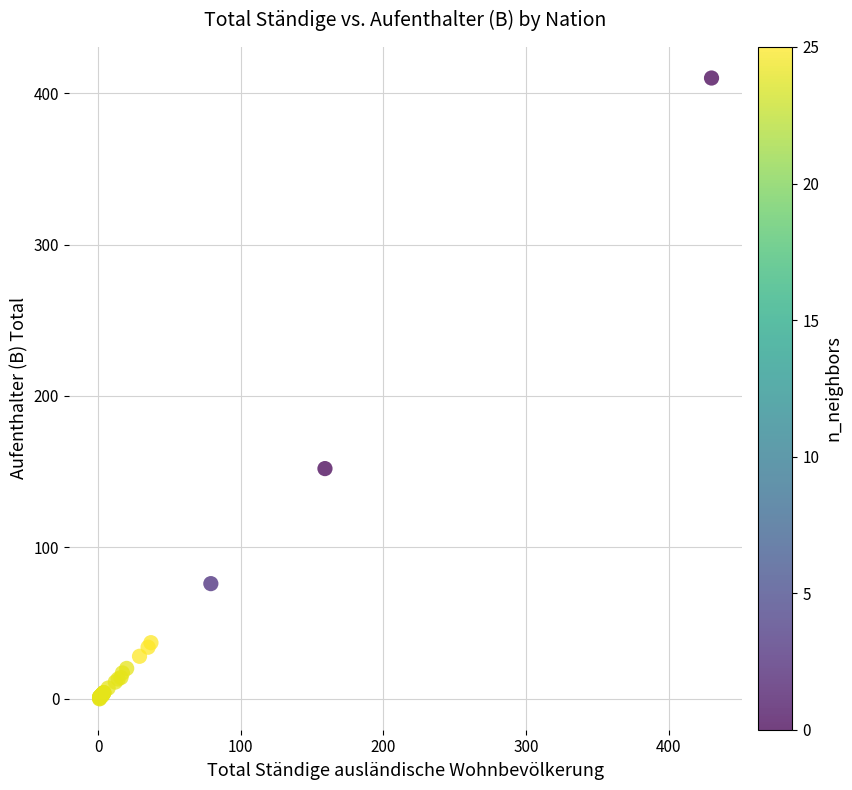

What Y value in the scatter plot is closest to 205?

152